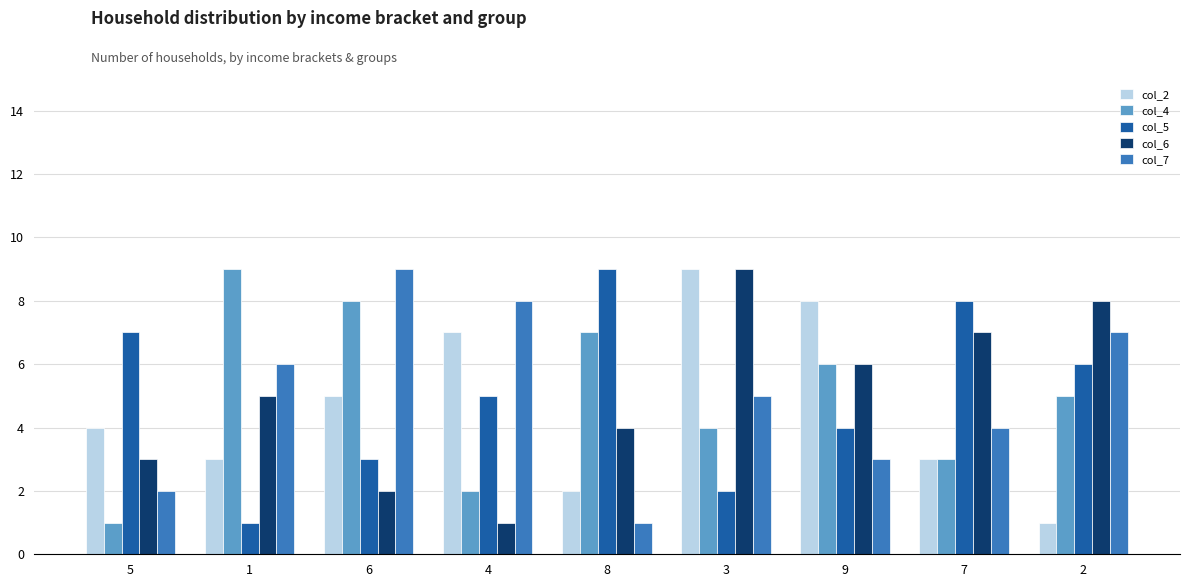

What is the spread (max minus min) of values at 4?

7